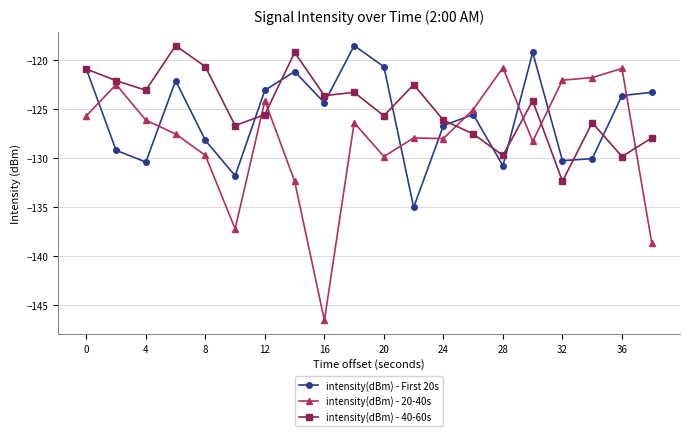

What is the maximum value for intensity(dBm) - First 20s?

-118.6